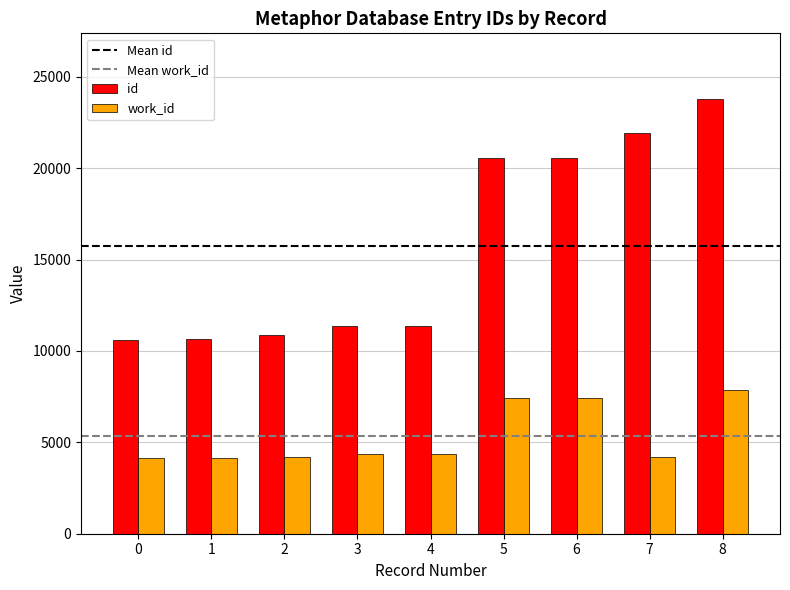

What is the difference between the highest and lowest values at 5?

13132